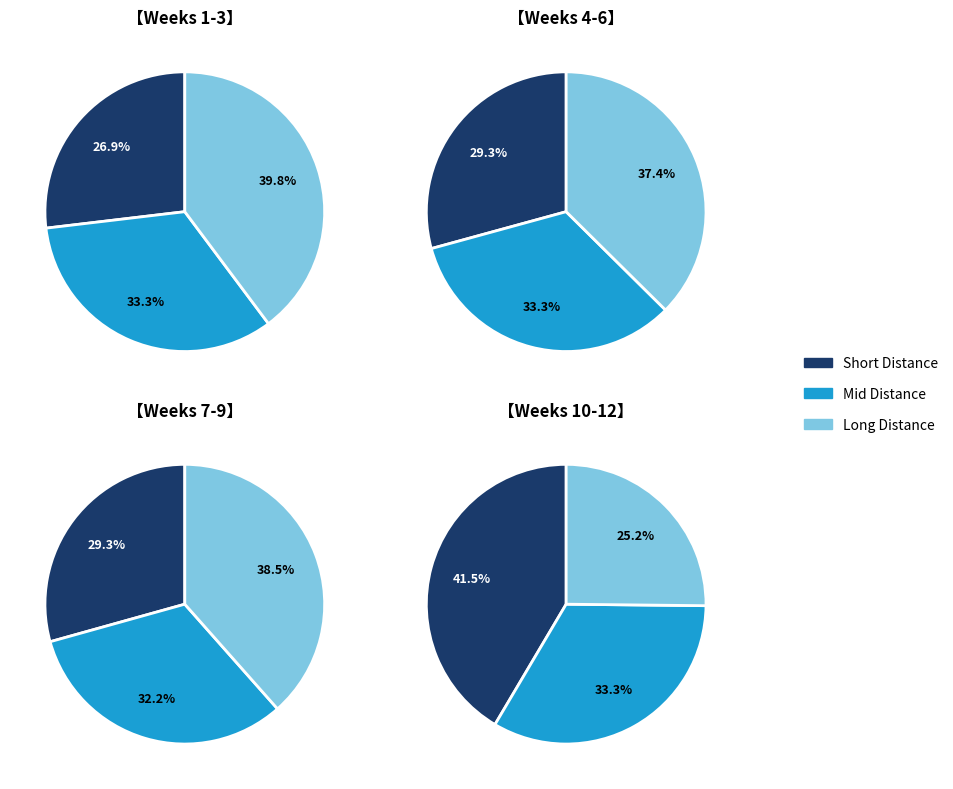

Is Week 8 the majority of the pie?

No